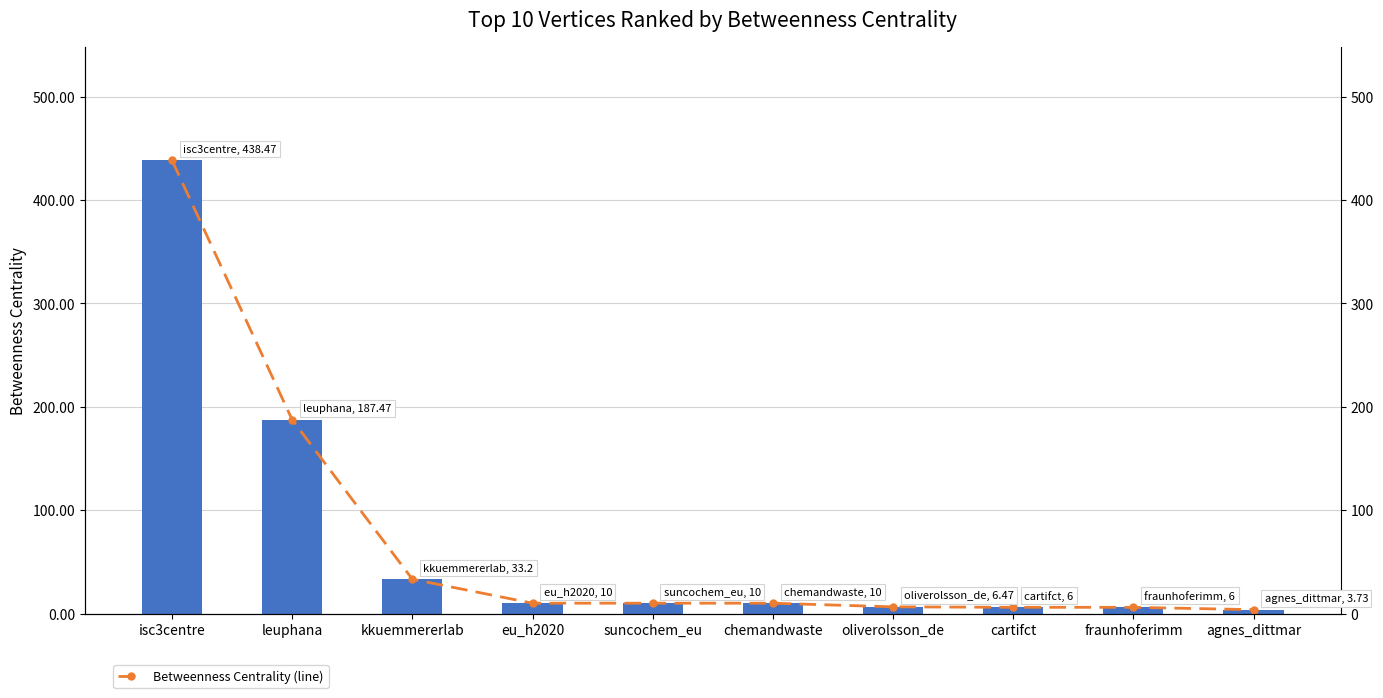

Reading left to right, what are all the values shown in this chart?

Betweenness Centrality: 438.5	187.5	33.2	10.0	10.0	10.0	6.5	6.0	6.0	3.7
Betweenness Centrality (line): 438.5	187.5	33.2	10.0	10.0	10.0	6.5	6.0	6.0	3.7